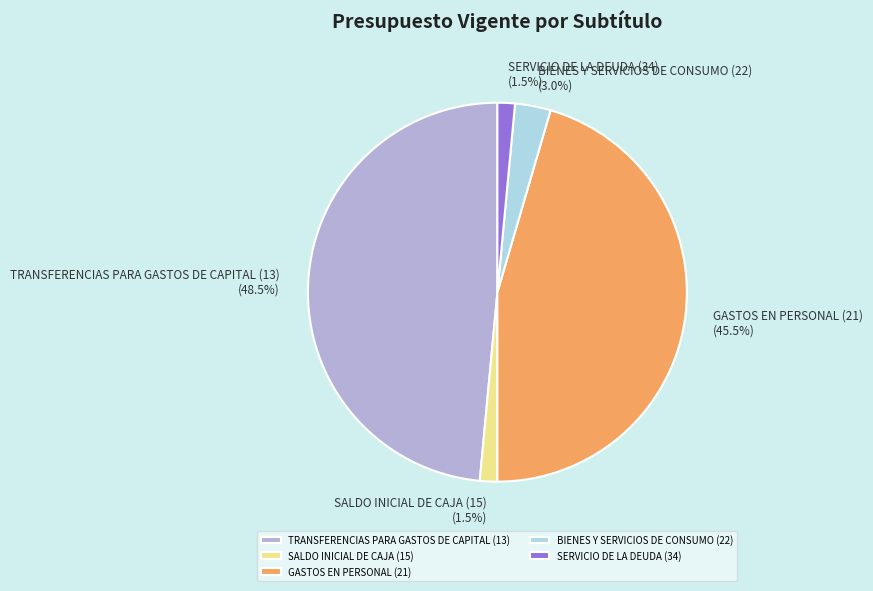

What percentage is the BIENES Y SERVICIOS DE CONSUMO (22) slice, to the nearest percent?

3%